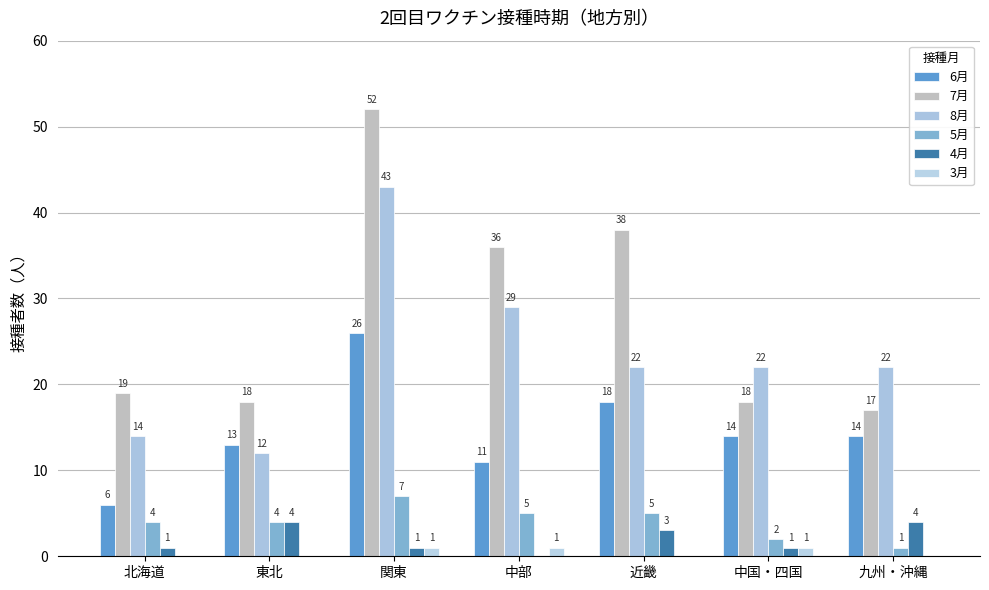

Rank the categories by 7月 value from highest to lowest.

関東, 近畿, 中部, 北海道, 東北, 中国・四国, 九州・沖縄